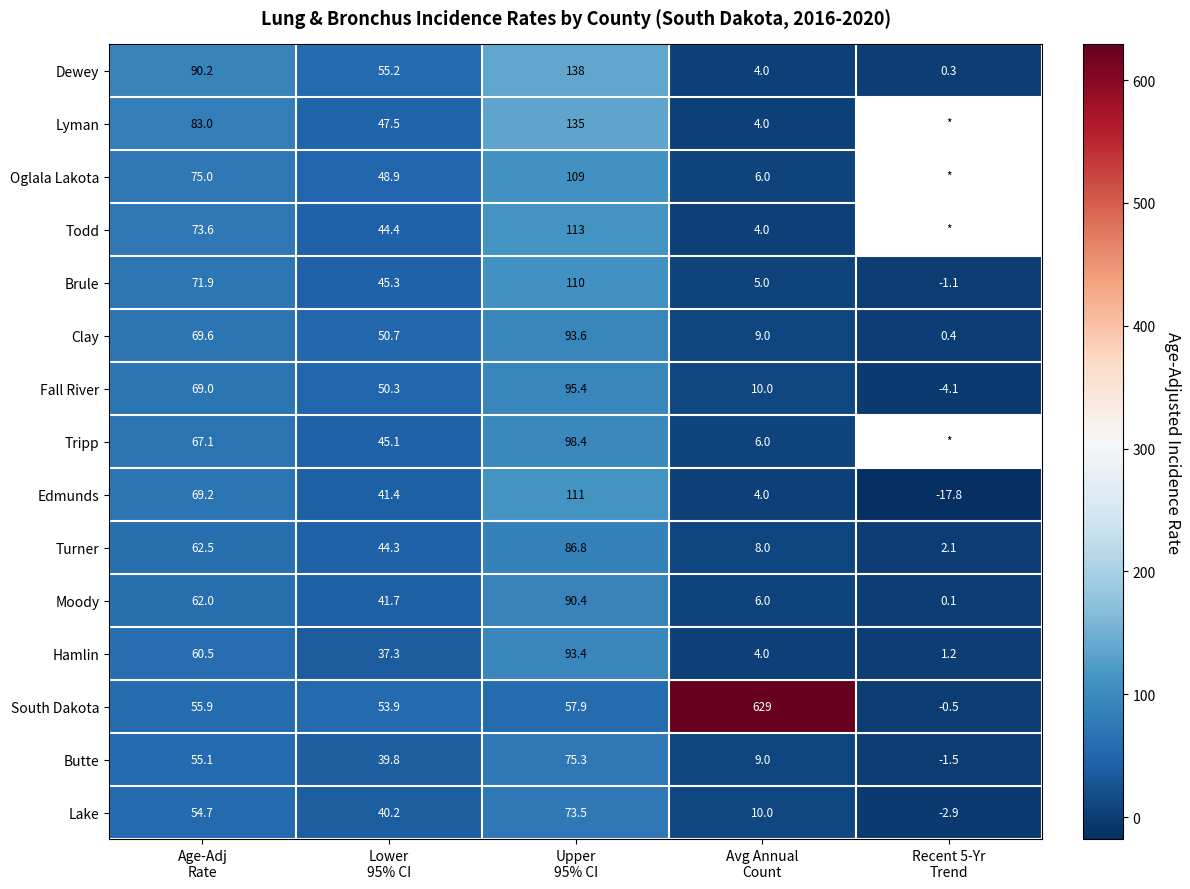

What is the lowest value of the South Dakota series?

-0.5